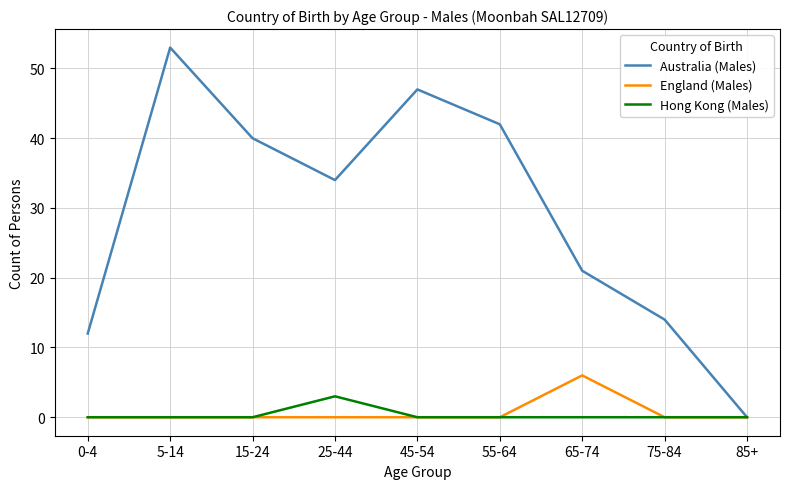

Between 15-24 and 75-84, which series saw the biggest shift?

Australia (Males)